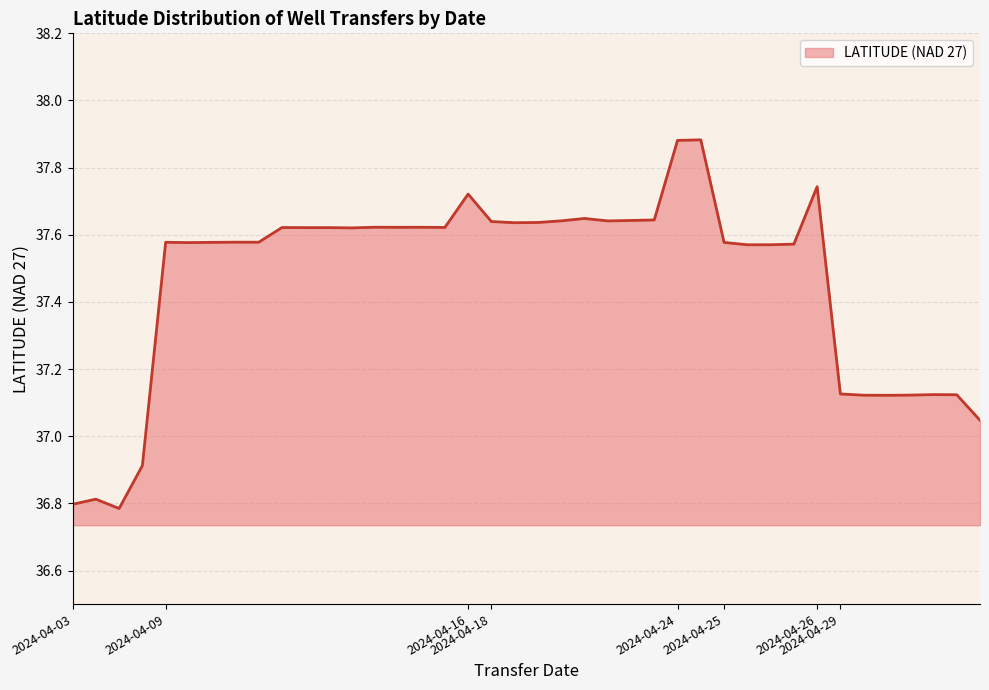

Where does the data first go above 37?

2024-04-09